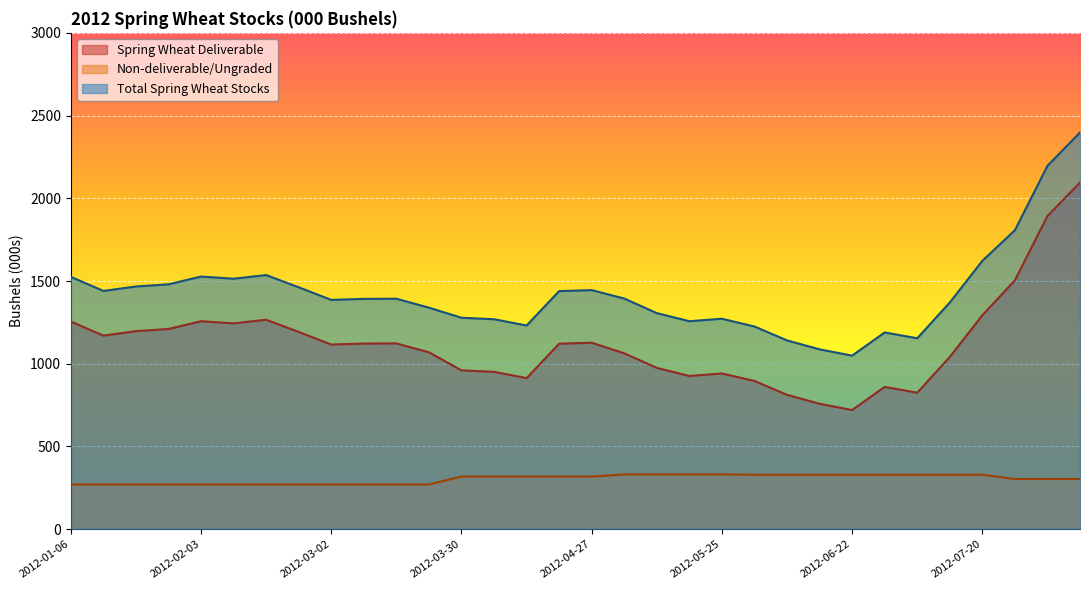

Reading left to right, extract all data points from this chart.

Spring Wheat Deliverable: 1255	1170	1197	1210	1257	1244	1266	1192	1116	1122	1123	1069	960	951	913	1121	1127	1063	975	926	941	896	812	758	720	860	825	1041	1293	1504	1893	2095
Non-deliverable/Ungraded: 270	270	270	270	270	270	270	270	270	270	270	270	318	318	318	318	318	331	331	331	331	329	329	329	329	329	329	329	329	303	303	303
Total Spring Wheat Stocks: 1525	1440	1467	1480	1527	1514	1536	1462	1386	1392	1393	1339	1278	1269	1231	1439	1445	1394	1306	1257	1272	1225	1141	1087	1049	1189	1154	1370	1622	1807	2196	2398